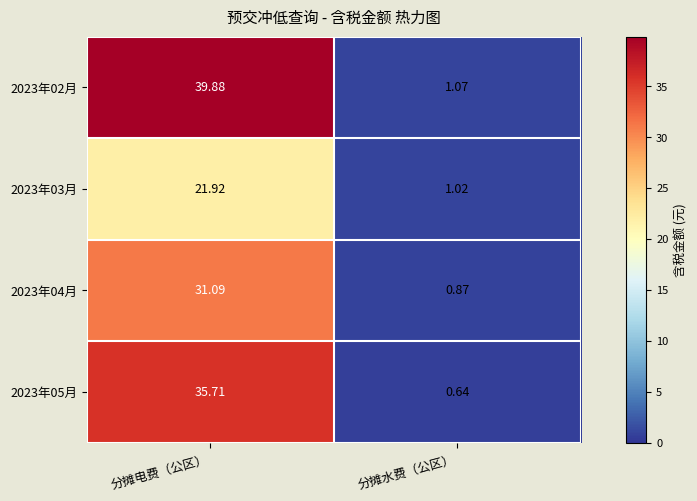

How many distinct data groups are displayed?

4